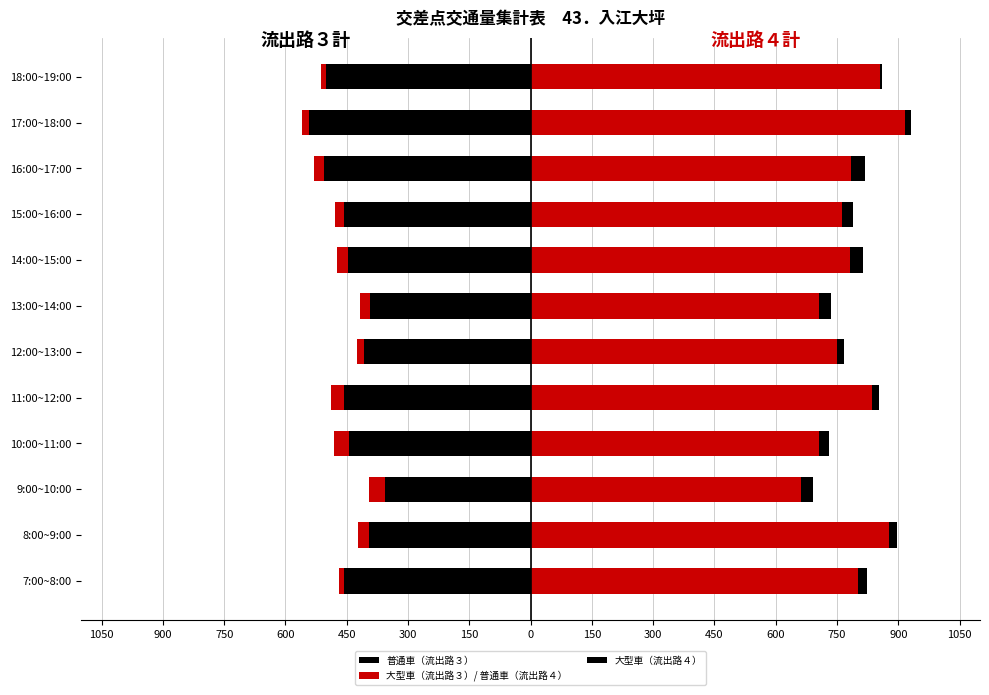

Is the value of 流出路４計 大型車 at 14:00~15:00 greater than the value of 流出路４計 普通車 at 10:00~11:00?

No